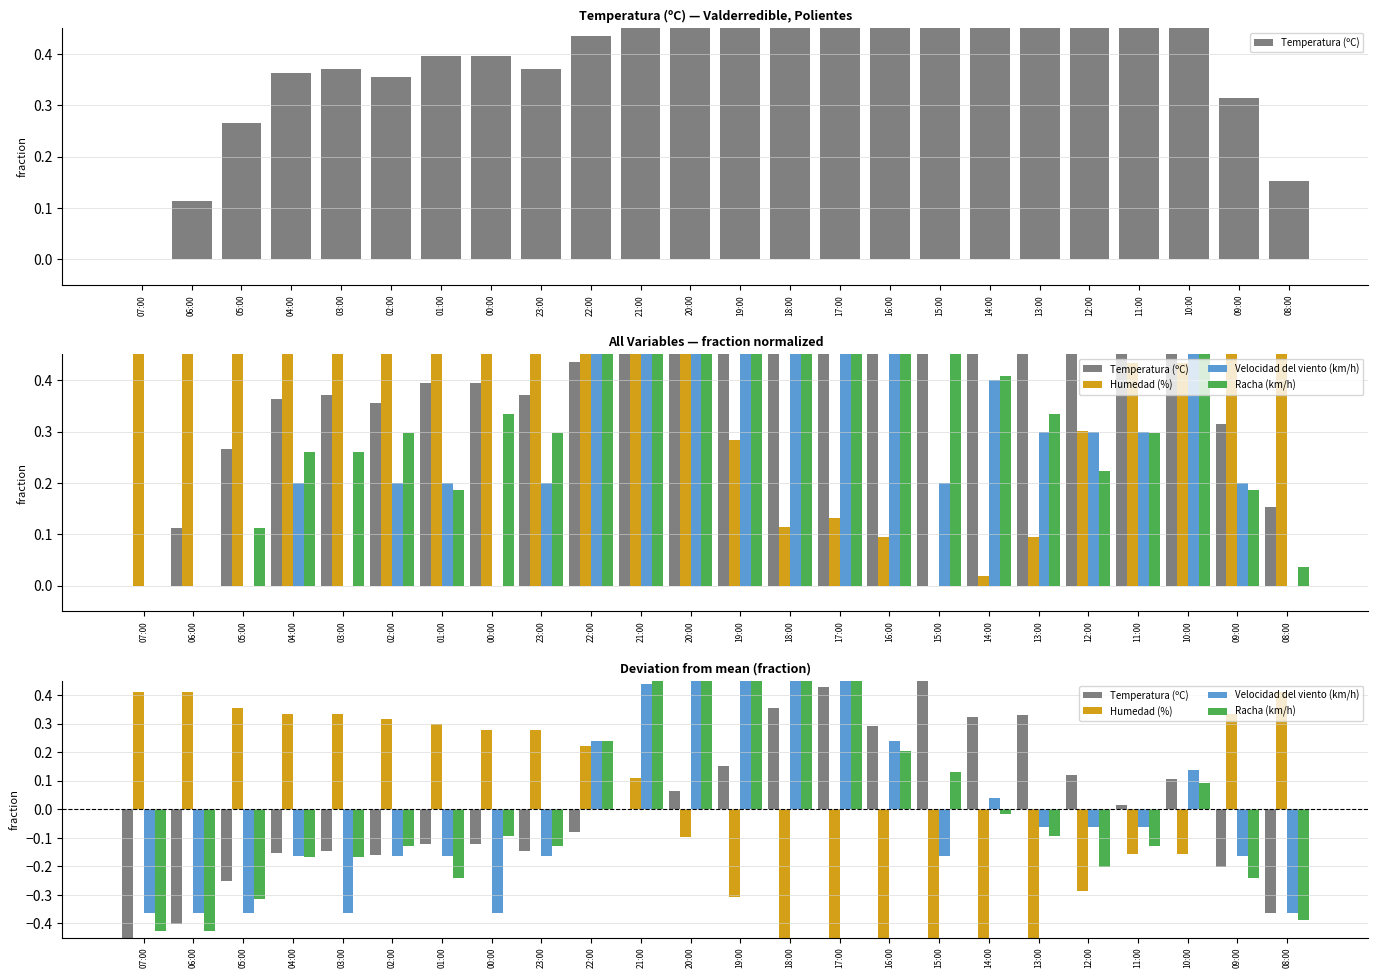

How many values in the Racha (km/h) series exceed 0?

9